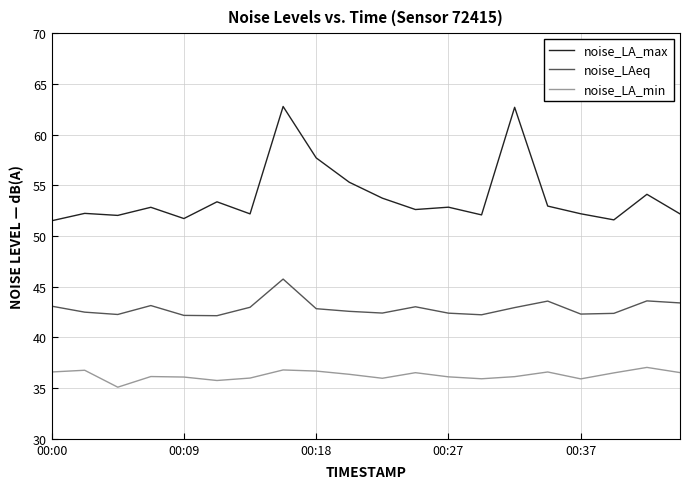

What is the difference between the second highest and second lowest values in the noise_LA_max series?

11.1